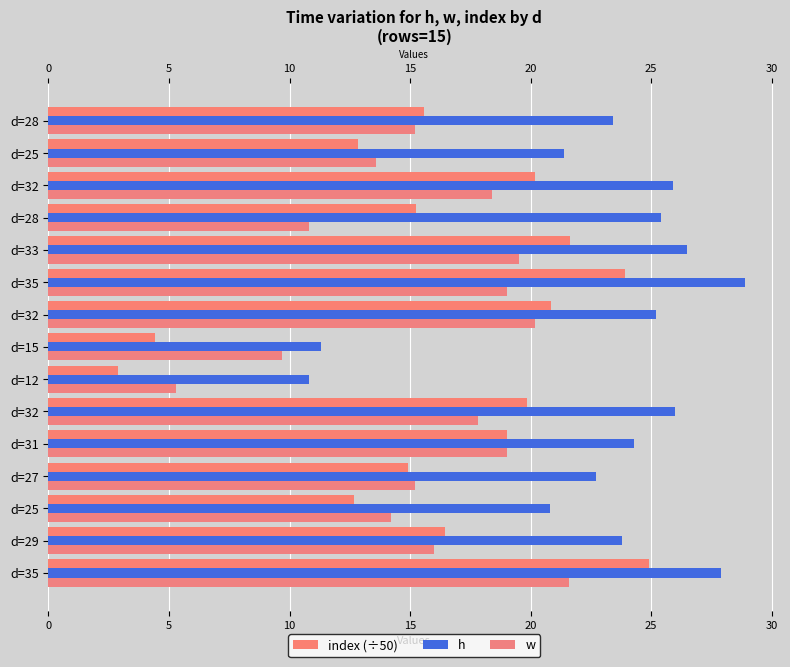

Count the number of categories in the chart.

15